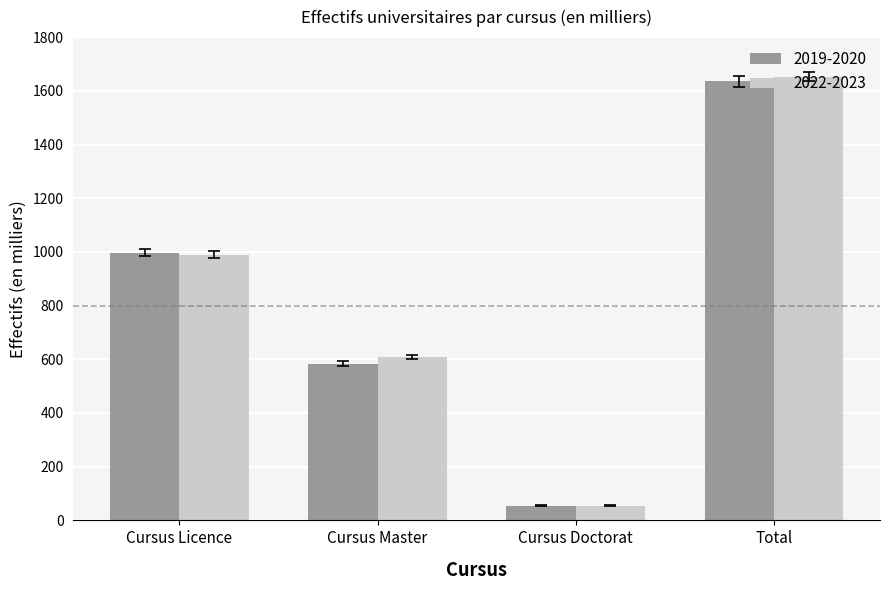

Rank the categories by 2022-2023 value from lowest to highest.

Cursus Doctorat, Cursus Master, Cursus Licence, Total